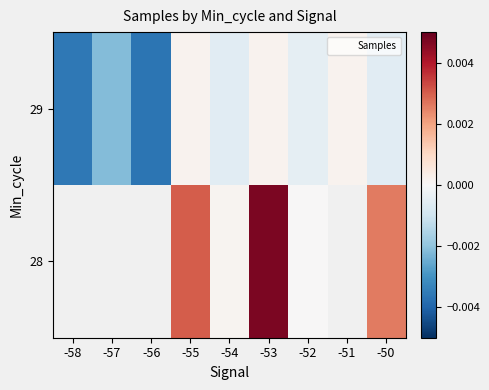

Which series changed the most between -51 and -50?

29